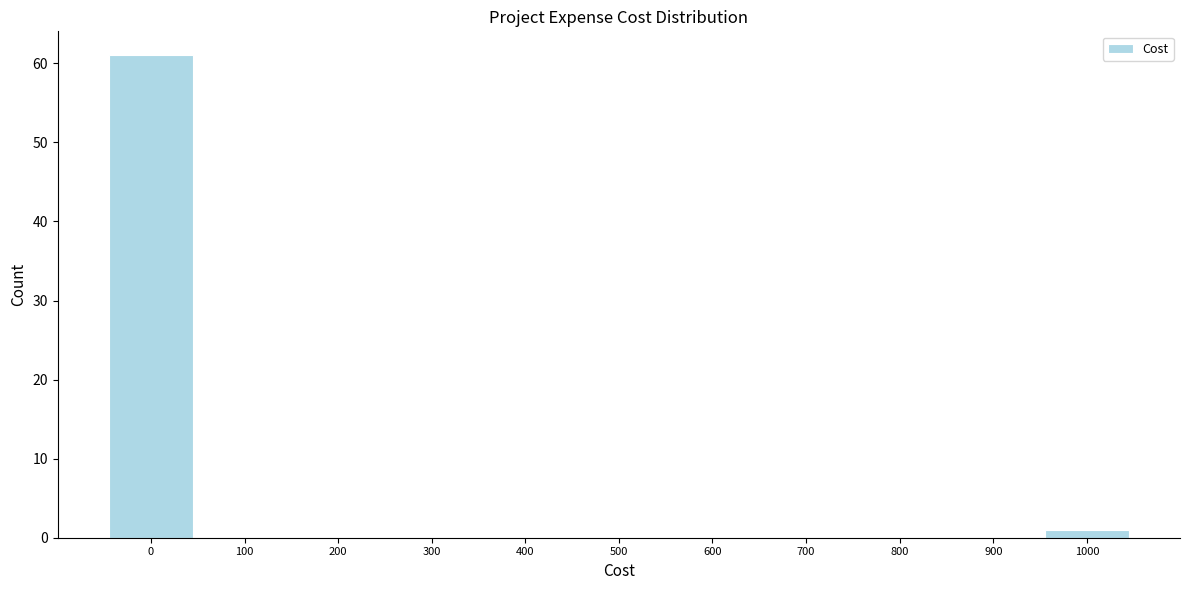

Reading right to left, transcribe all the data shown in this chart.

1000=1	900=0	800=0	700=0	600=0	500=0	400=0	300=0	200=0	100=0	0=61